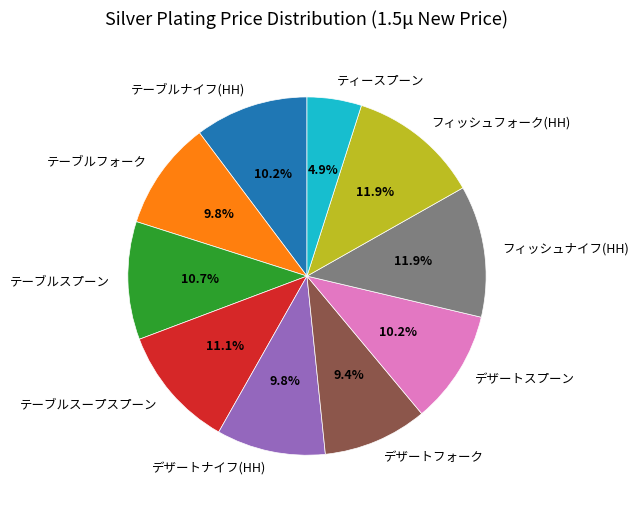

How many slices are in this pie chart?

10